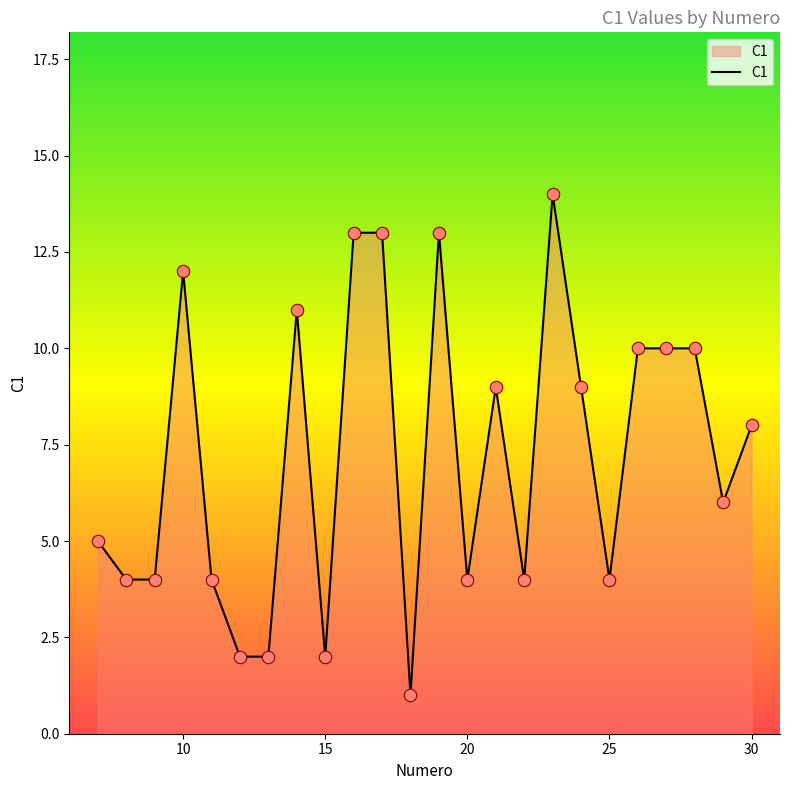

What is the difference between the maximum and minimum values?

13